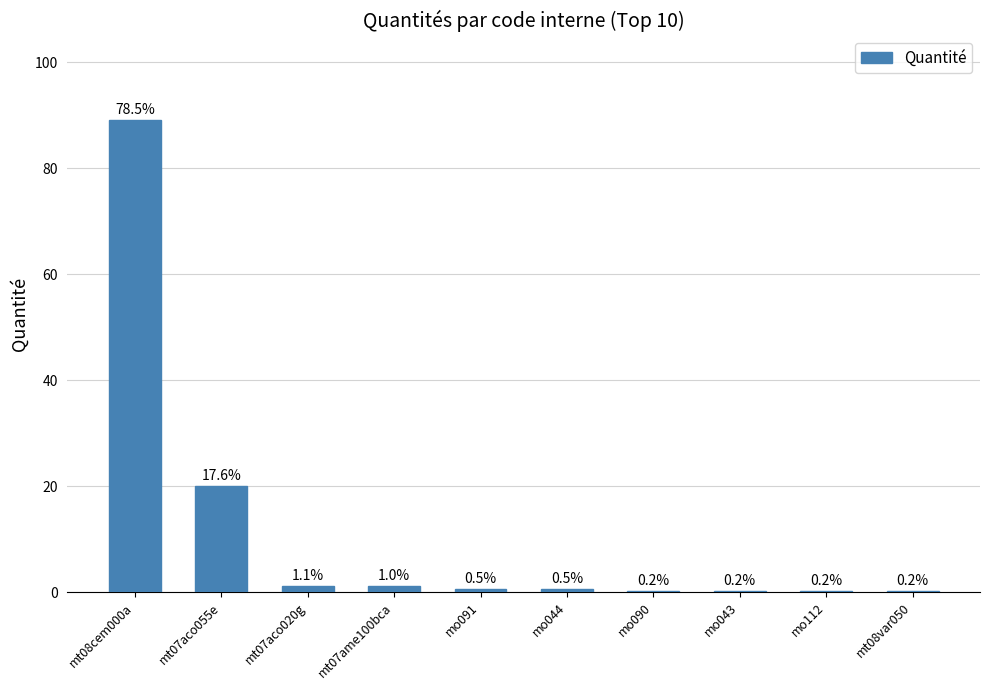

True or false: the data shows 143.2 at mt08cem000a.

False